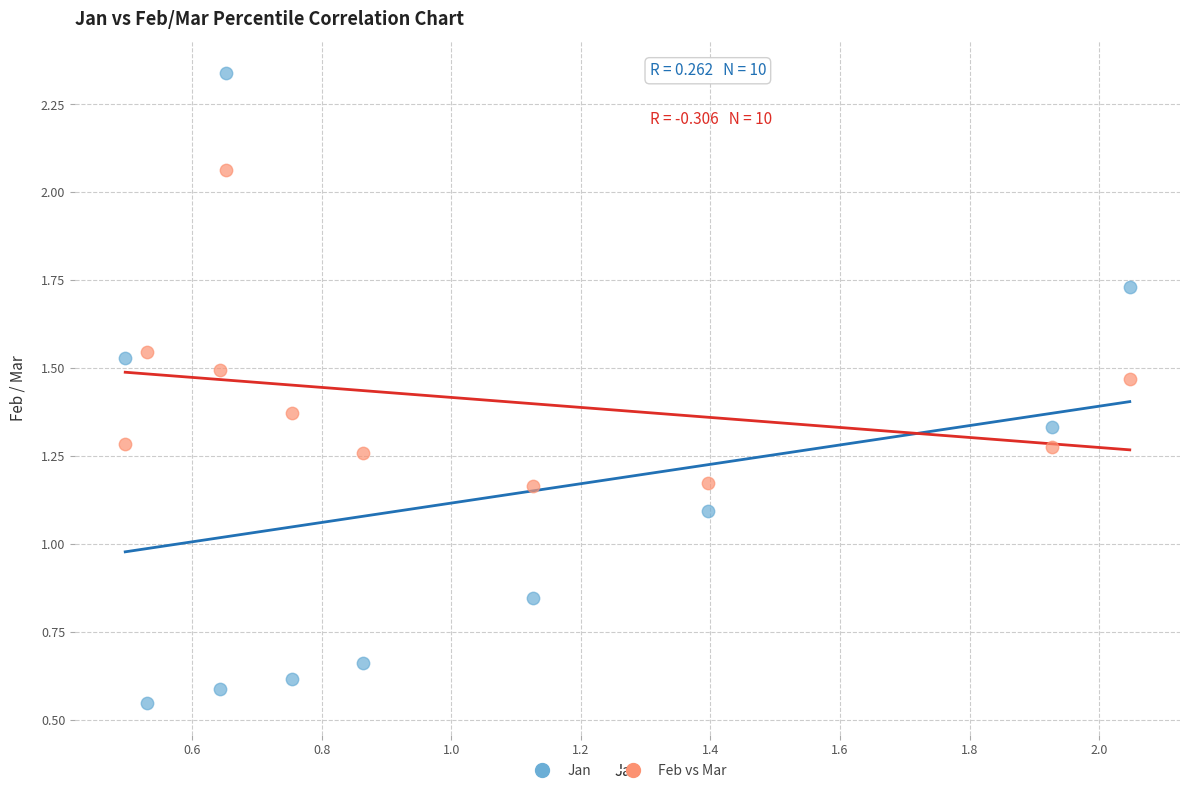

Which series contains the highest Y value?

Jan